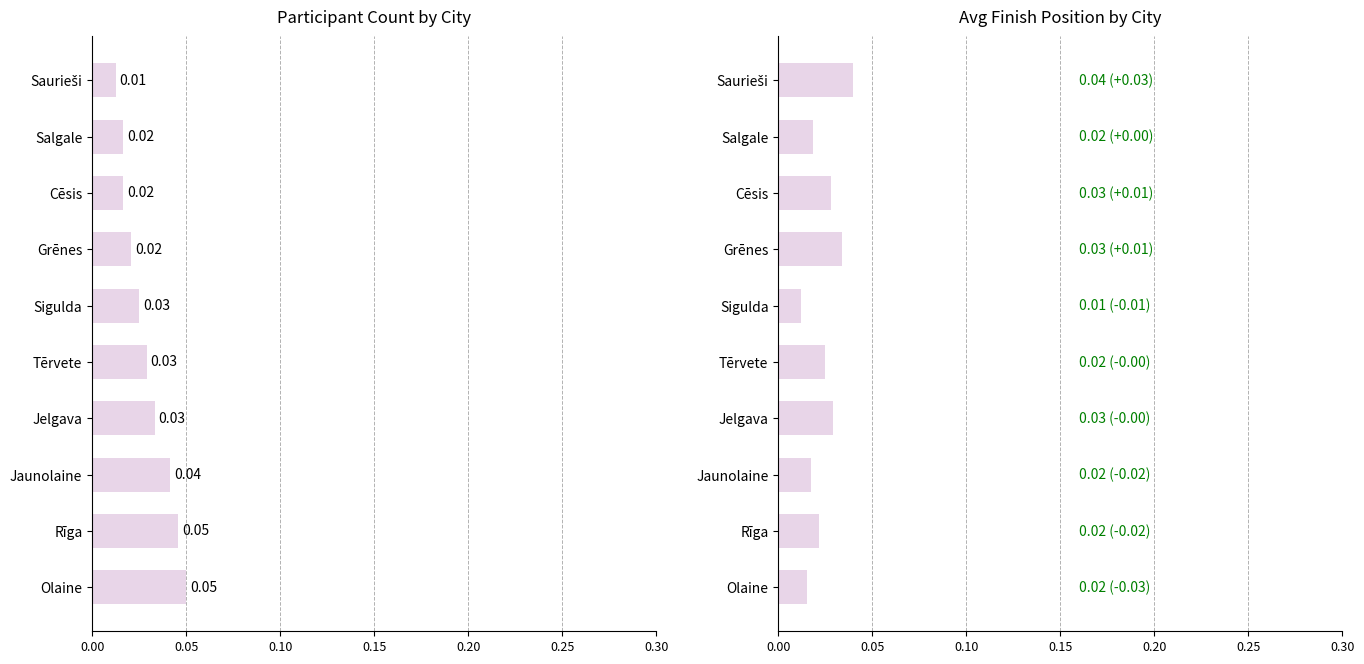

Rank the series by their maximum value, from lowest to highest.

Avg Finish Position, Participant Count